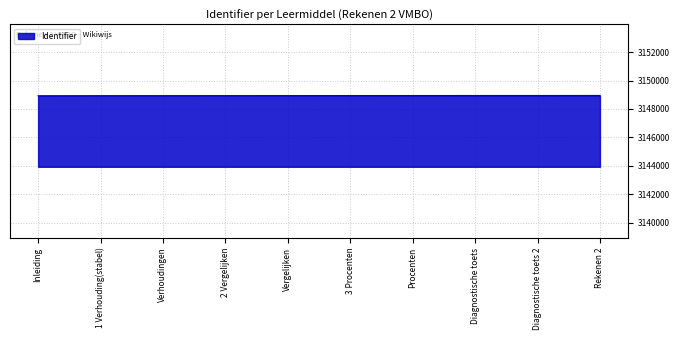

How many values are below 3148946?

5